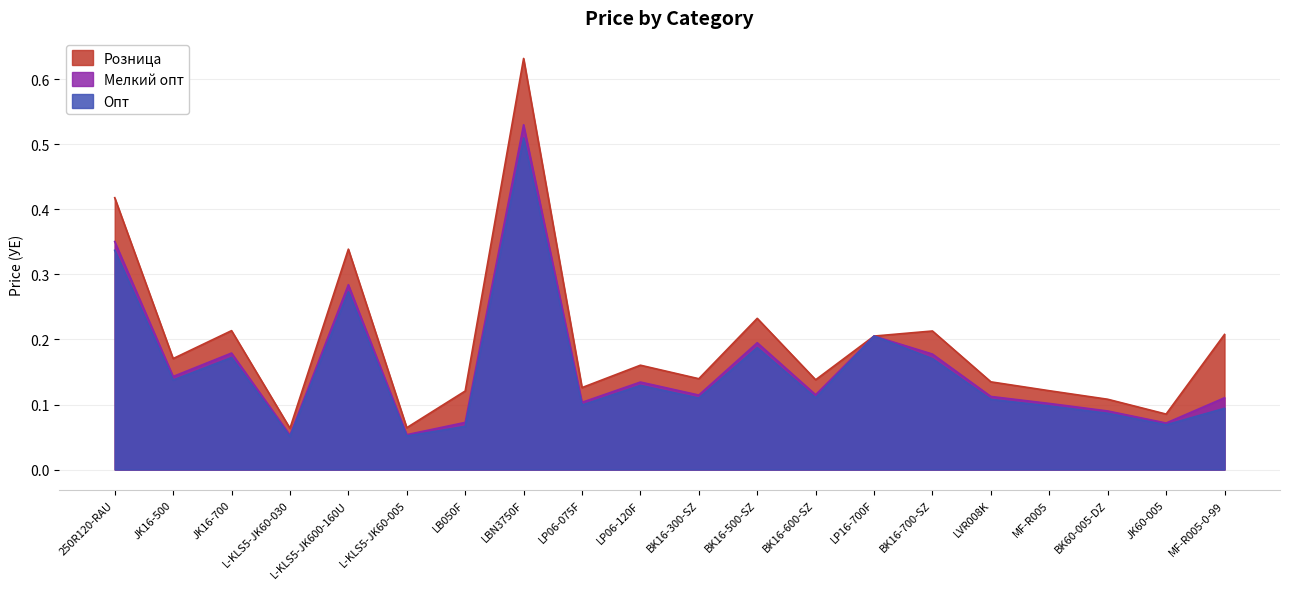

What are all the series names shown in the legend?

Розница, Мелкий опт, Опт